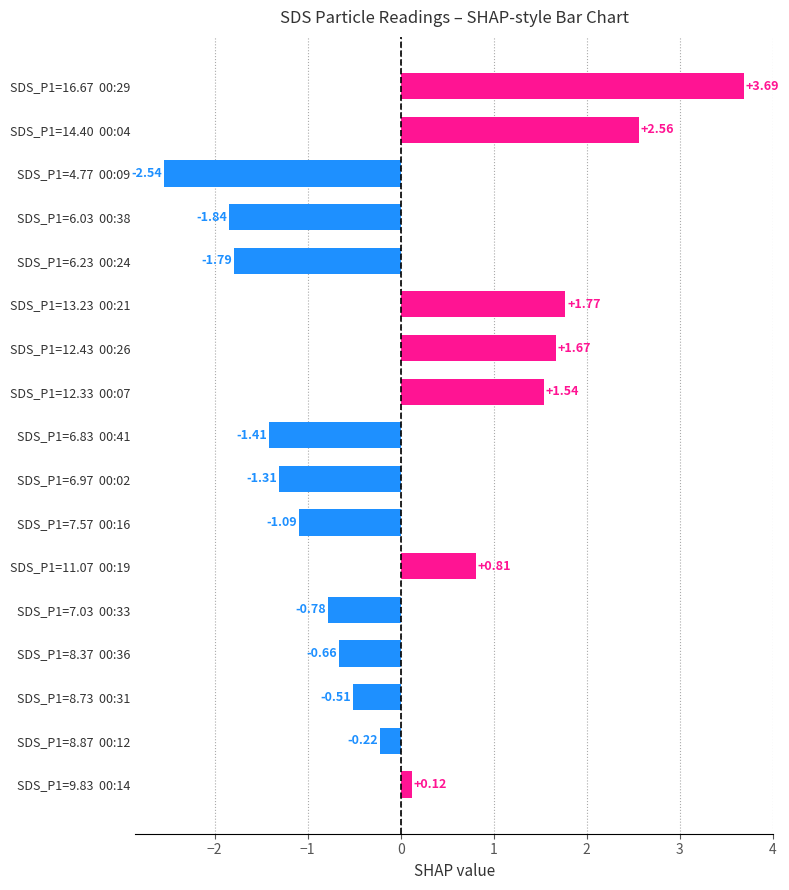

Rank the categories by value from lowest to highest.

SDS_P1=4.77  00:09, SDS_P1=6.03  00:38, SDS_P1=6.23  00:24, SDS_P1=6.83  00:41, SDS_P1=6.97  00:02, SDS_P1=7.57  00:16, SDS_P1=7.03  00:33, SDS_P1=8.37  00:36, SDS_P1=8.73  00:31, SDS_P1=8.87  00:12, SDS_P1=9.83  00:14, SDS_P1=11.07  00:19, SDS_P1=12.33  00:07, SDS_P1=12.43  00:26, SDS_P1=13.23  00:21, SDS_P1=14.40  00:04, SDS_P1=16.67  00:29